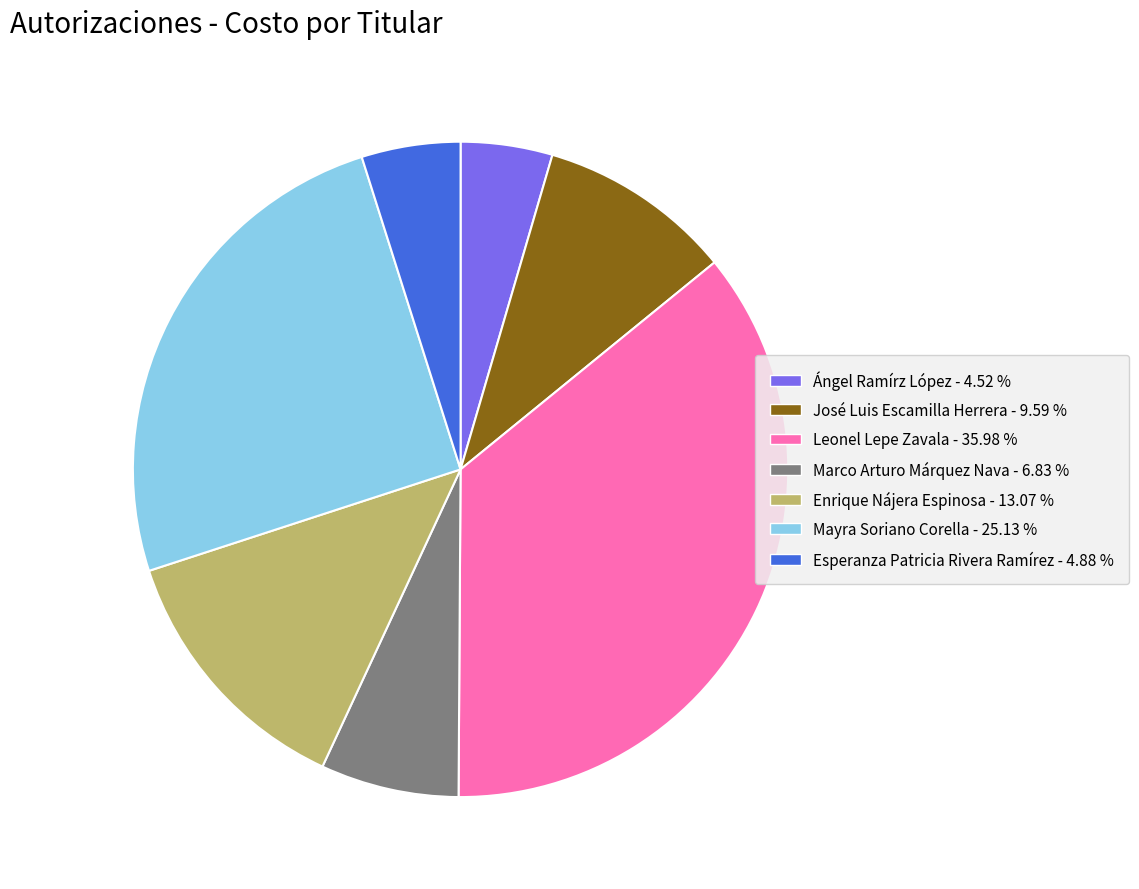

Approximately how many times larger is the value at José Luis Escamilla Herrera - 9.59 % compared to Ángel Ramírz López - 4.52 %?

2.1